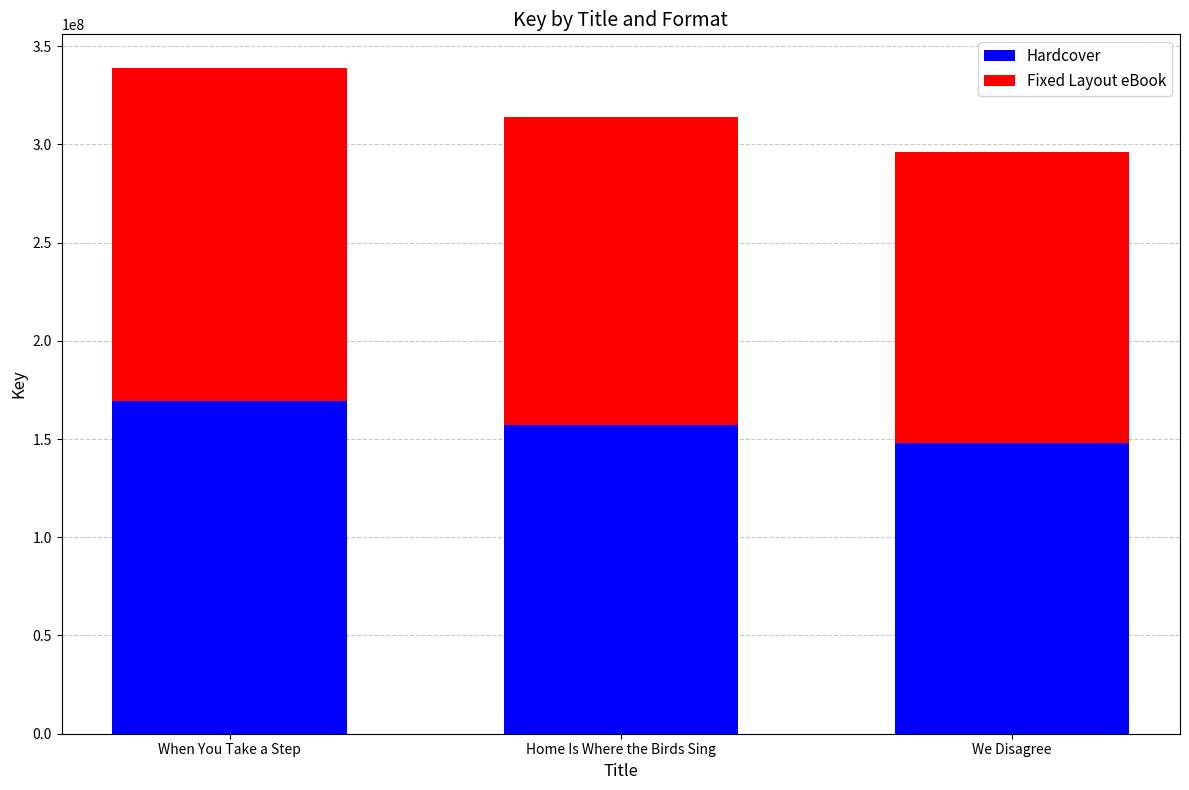

What is the average value of the Hardcover series?

158149634